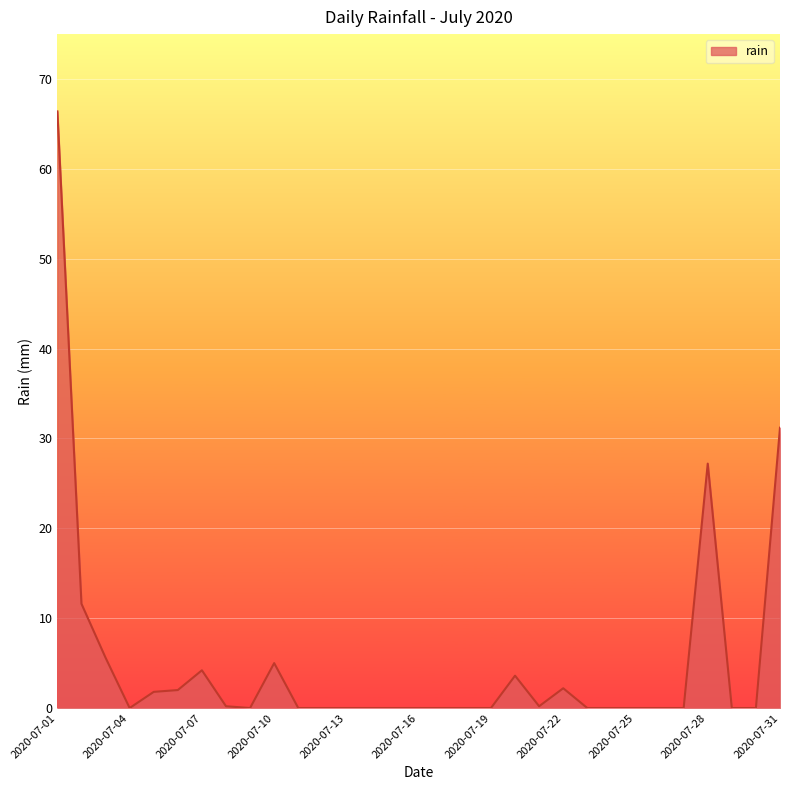

What is the greatest value displayed?

66.4